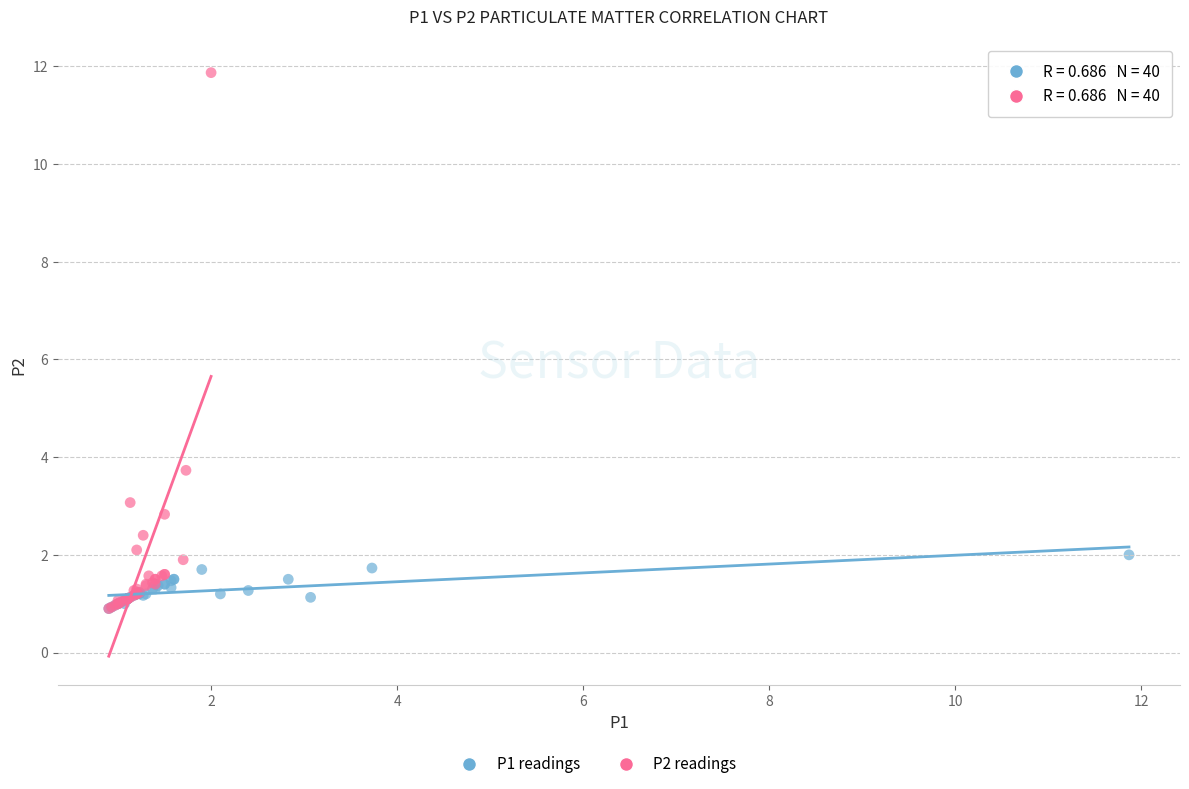

Which series reaches the maximum Y coordinate?

P2 readings